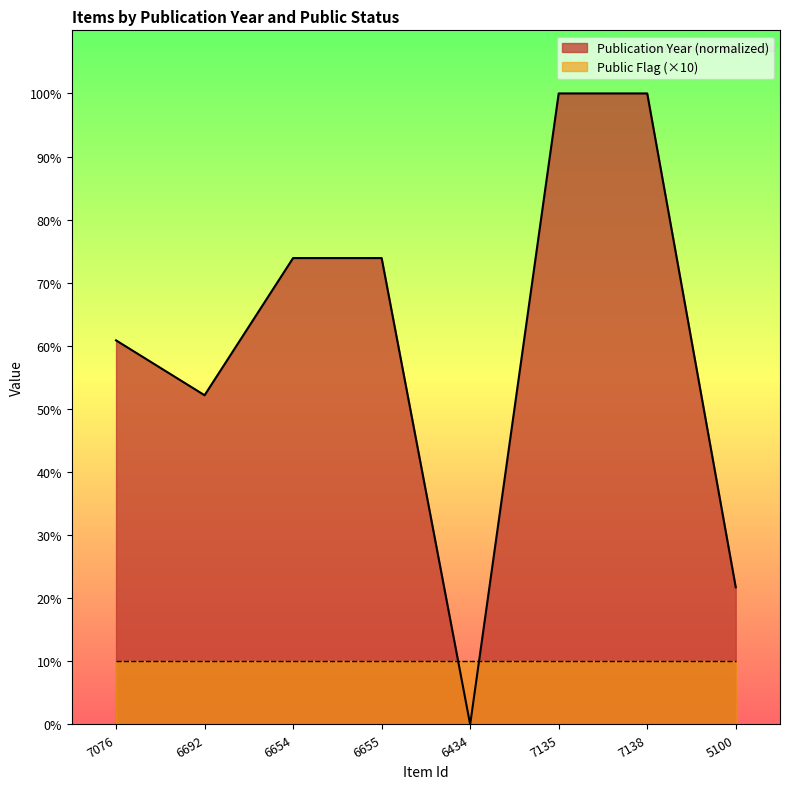

What is the average value?

60.3